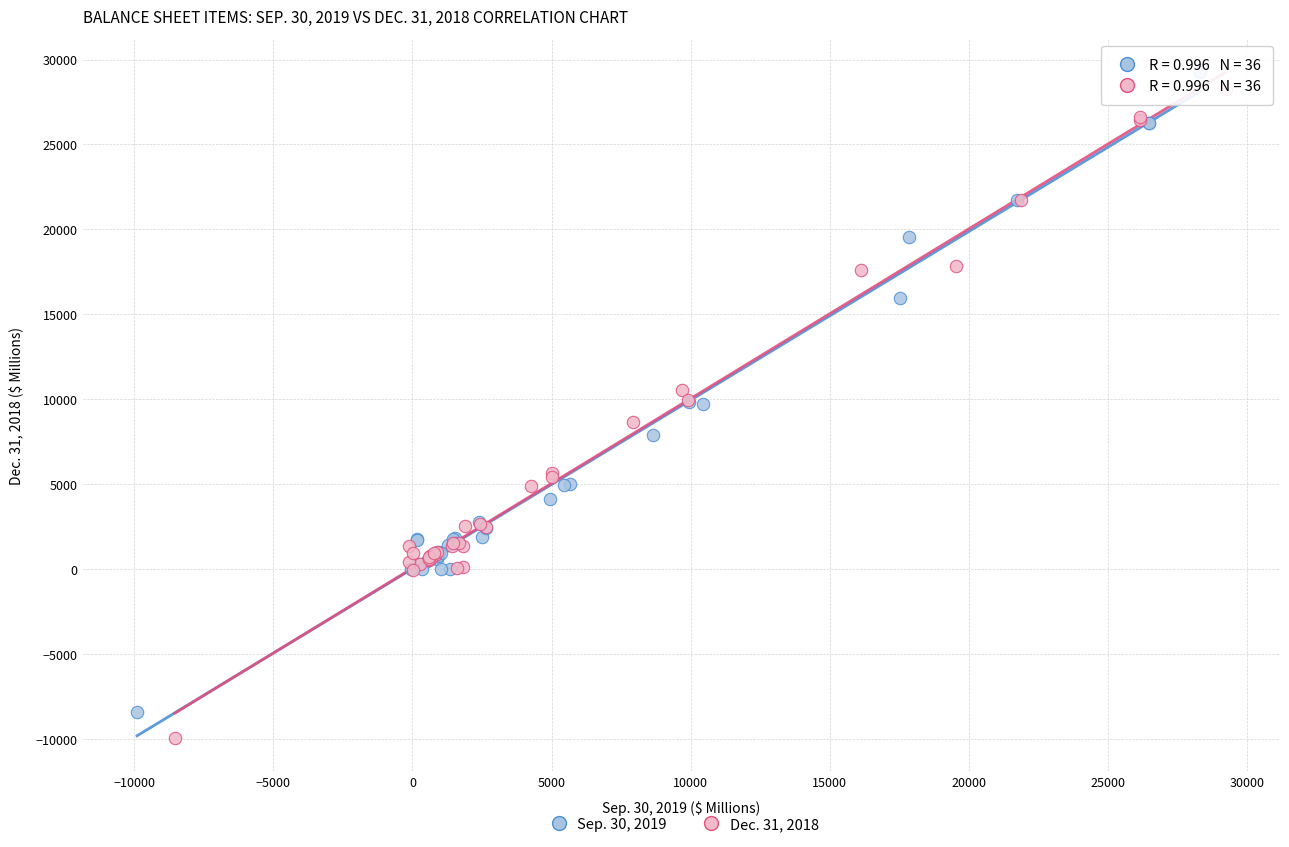

Which series reaches the maximum Y coordinate?

Sep. 30, 2019